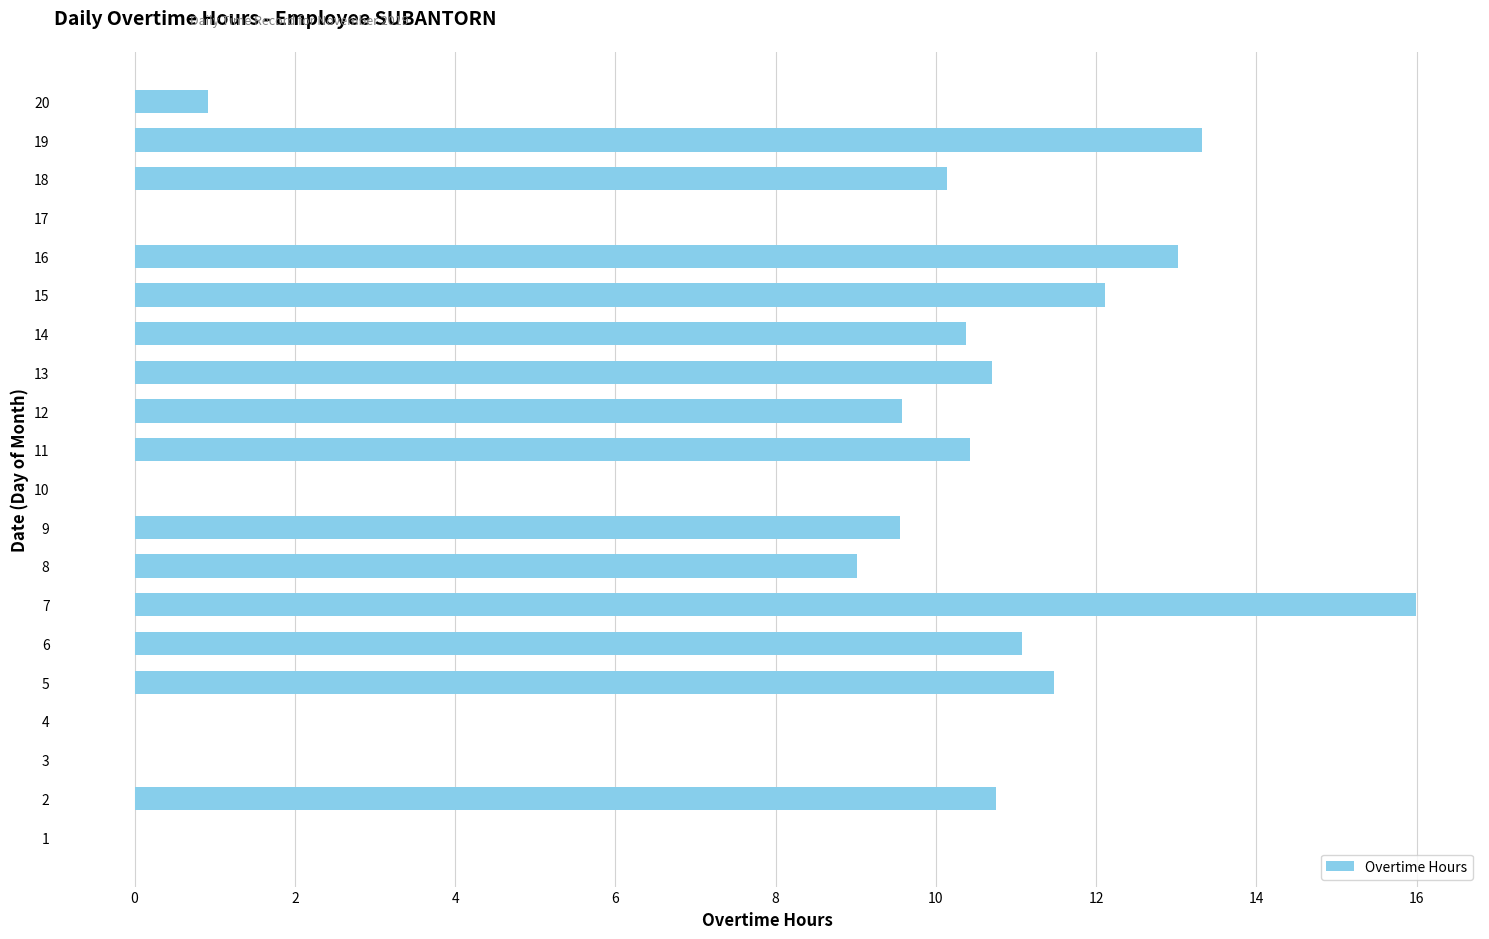

What is the sum of the values at 3 and 19?

13.3